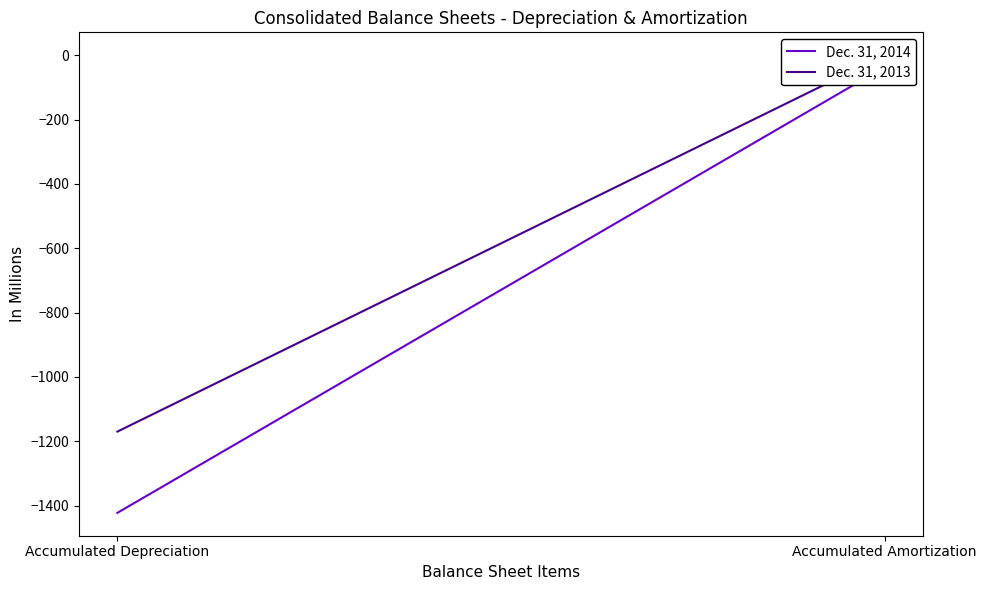

What is the value of the Dec. 31, 2013 point at the 1st from the left?

-1169.8